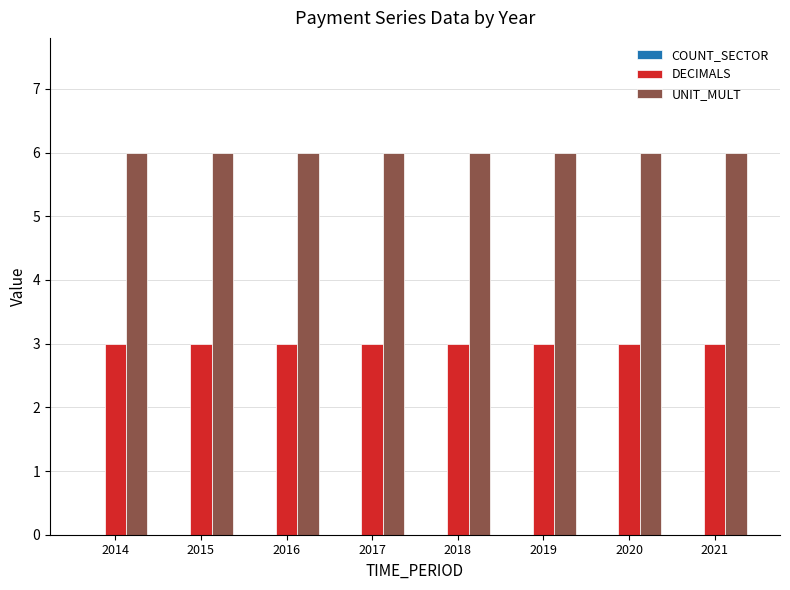

What is the sum of the DECIMALS values at 2014 and 2017?

6